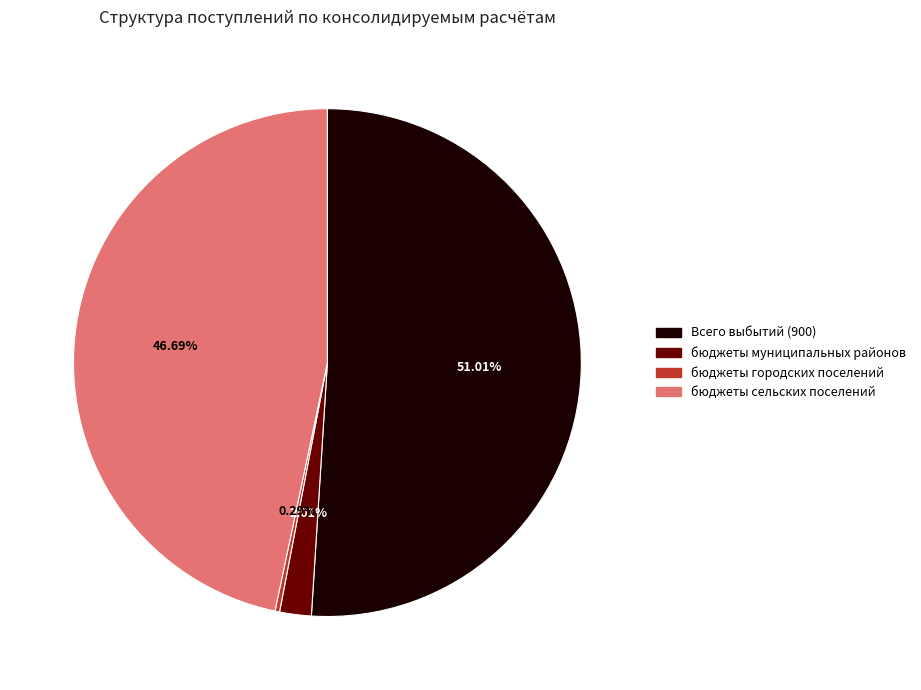

Combined, do бюджеты сельских поселений and Всего выбытий account for over 50%?

Yes